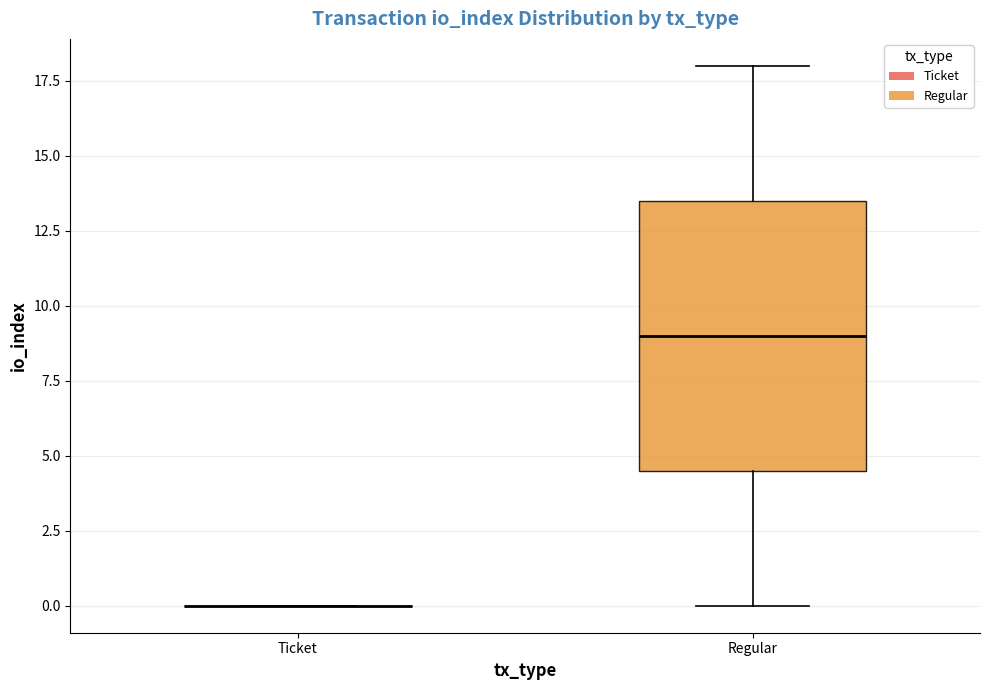

Reading left to right, transcribe this box plot: for each box, give where its median line is, the range the box spans, and where its two whiskers end, as read against the y-axis. The values are not printed on the chart, so give them approximately, as read against the axis.

Ticket: box collapsed to a line at 0.0, whiskers 0.0 to 0.0
Regular: median 9.0, box 4.5 to 13.5, whiskers 0.0 to 18.0